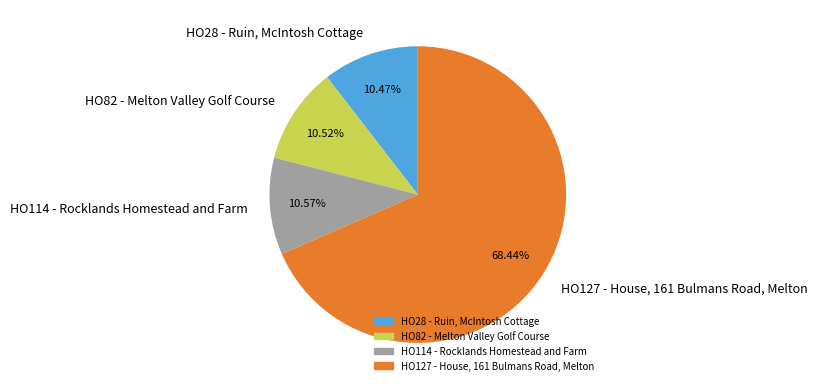

Which slice represents more than half of the pie?

HO127 - House, 161 Bulmans Road, Melton